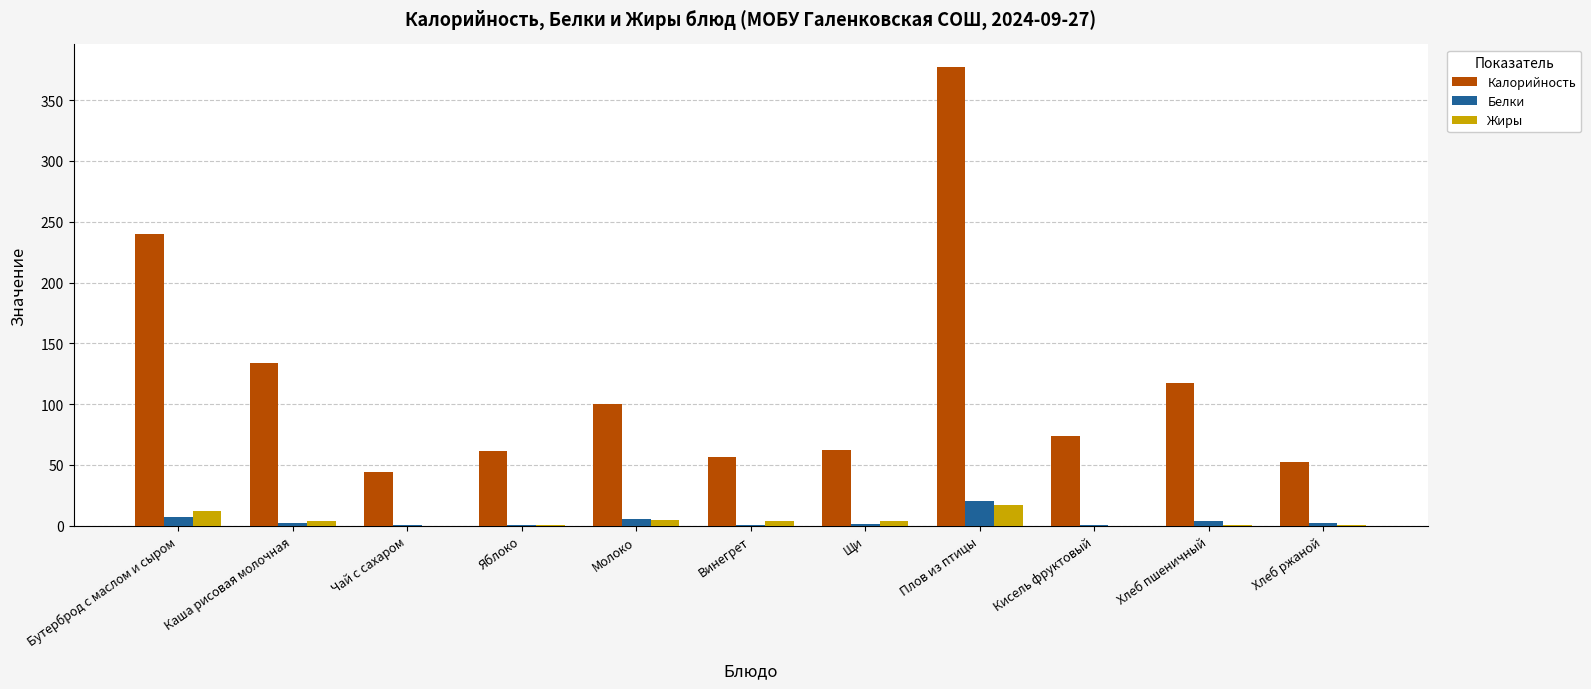

What are all the series names shown in the legend?

Калорийность, Белки, Жиры